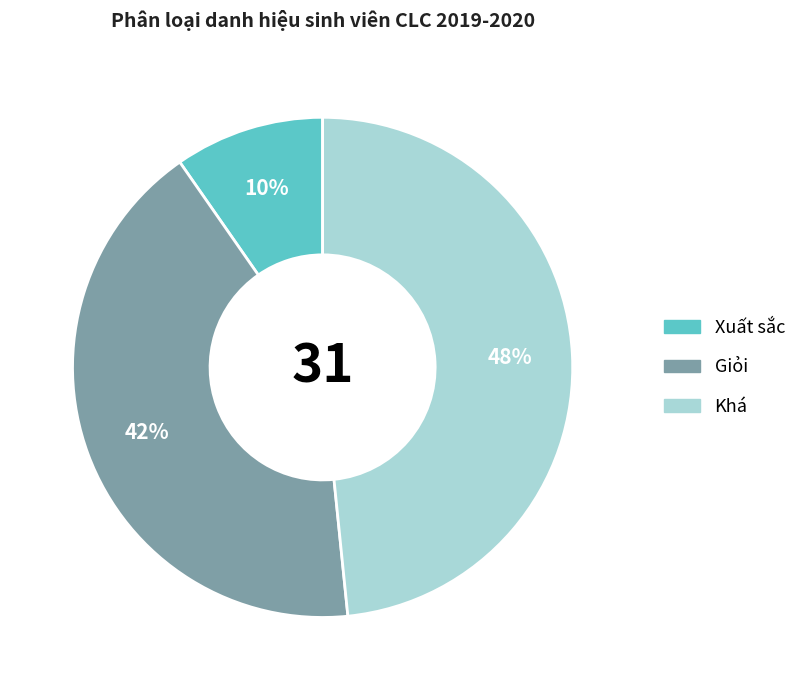

Rank the categories by value from lowest to highest.

Xuất sắc, Giỏi, Khá